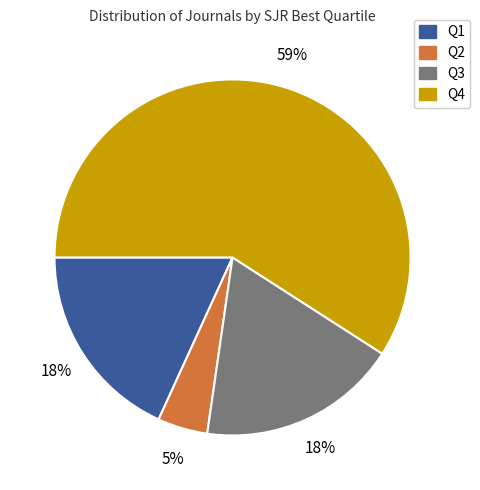

Which has a higher value, Q1 or Q2?

Q1